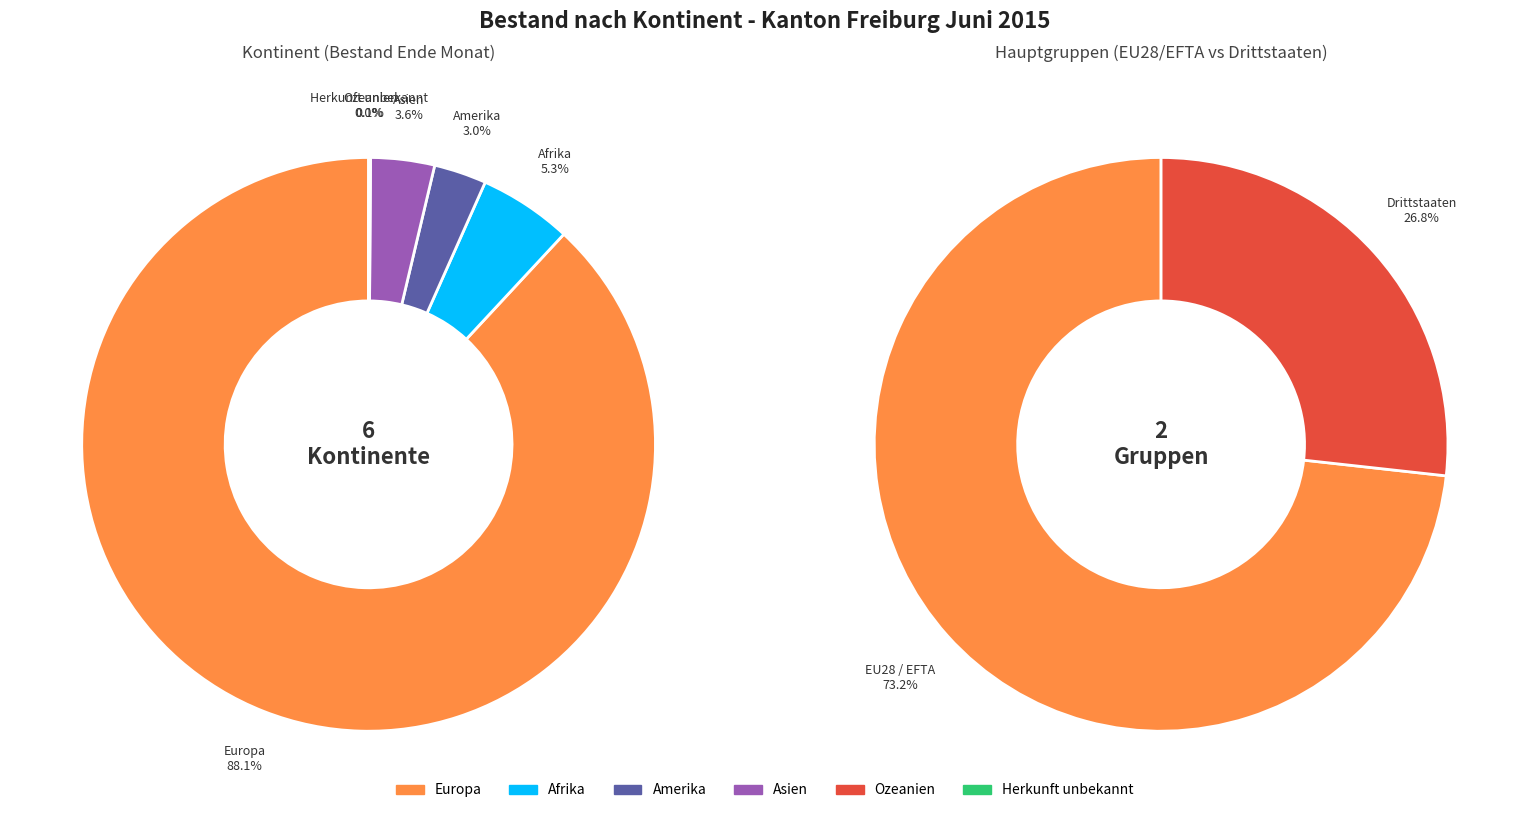

To the nearest percent, what is the average slice percentage?

17%